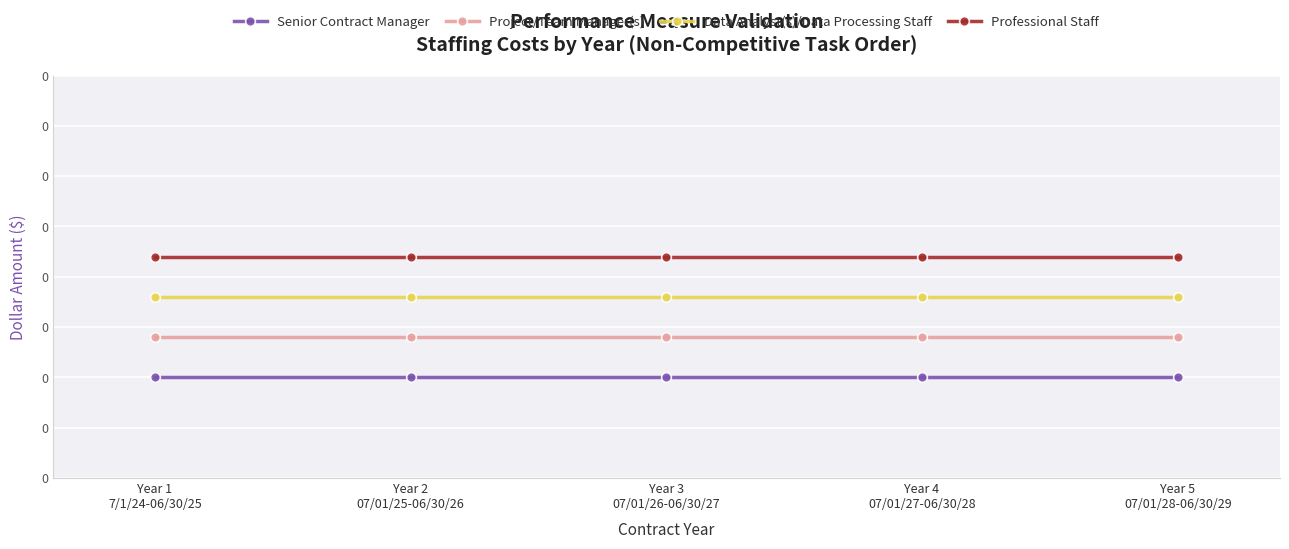

The Data Analyst(s)/Data Processing Staff series shows 0.0 at Year 1
7/1/24-06/30/25. True or false?

False